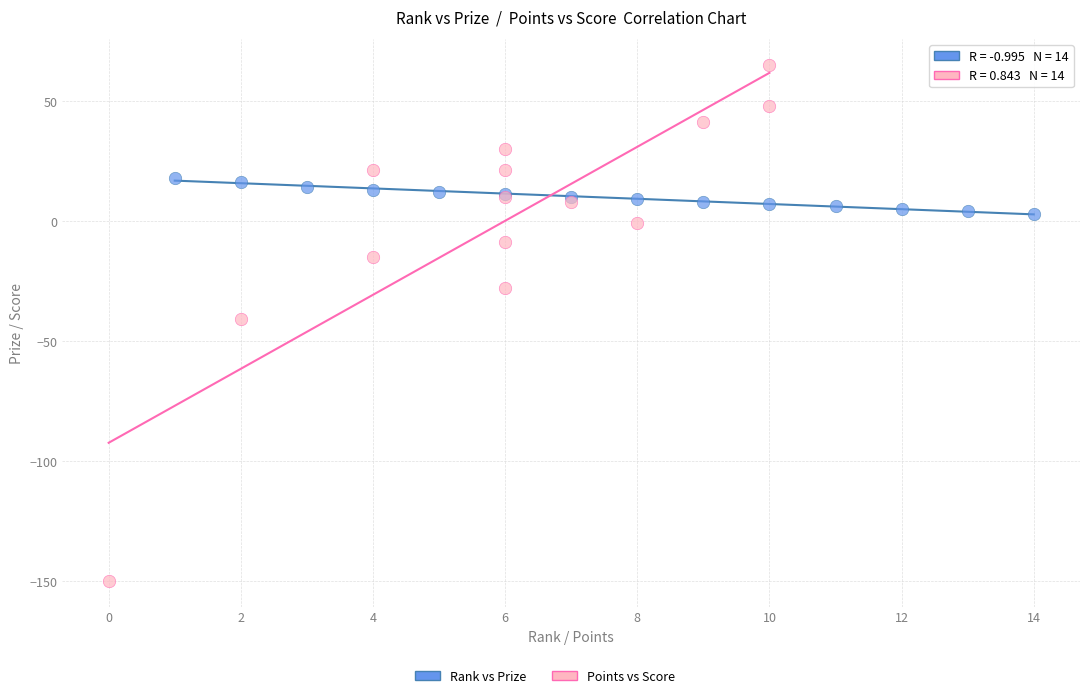

Which series has the widest spread of Y values?

Points vs Score